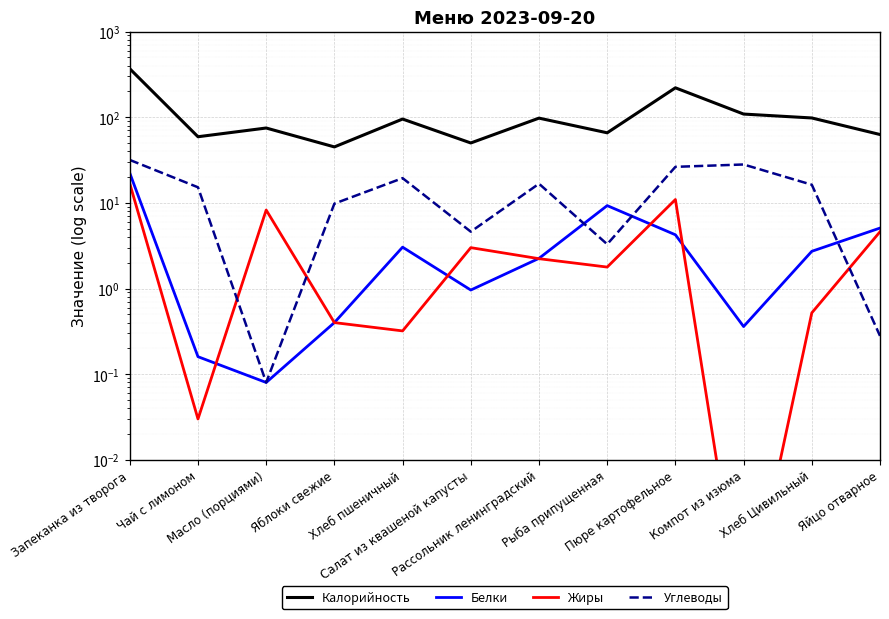

Which series ends up on top after the final intersection of Жиры and Углеводы?

Жиры